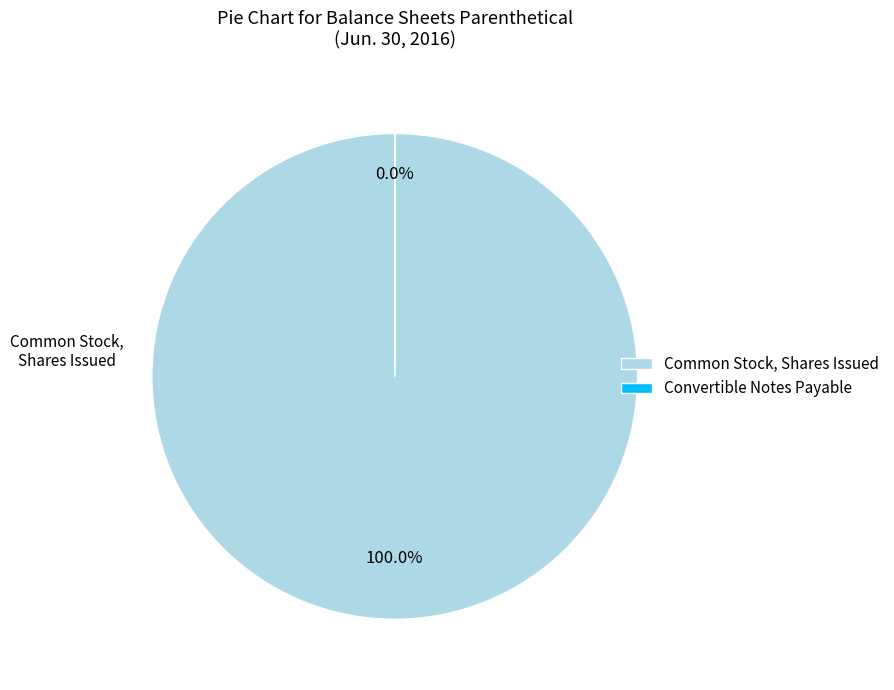

Which slice is the largest?

Common Stock, Shares Issued